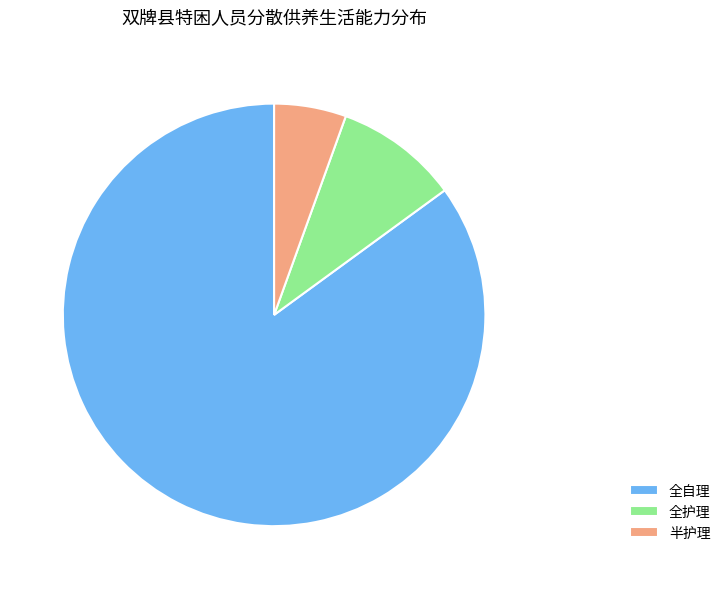

Combined, do 全自理 and 半护理 account for over 50%?

Yes